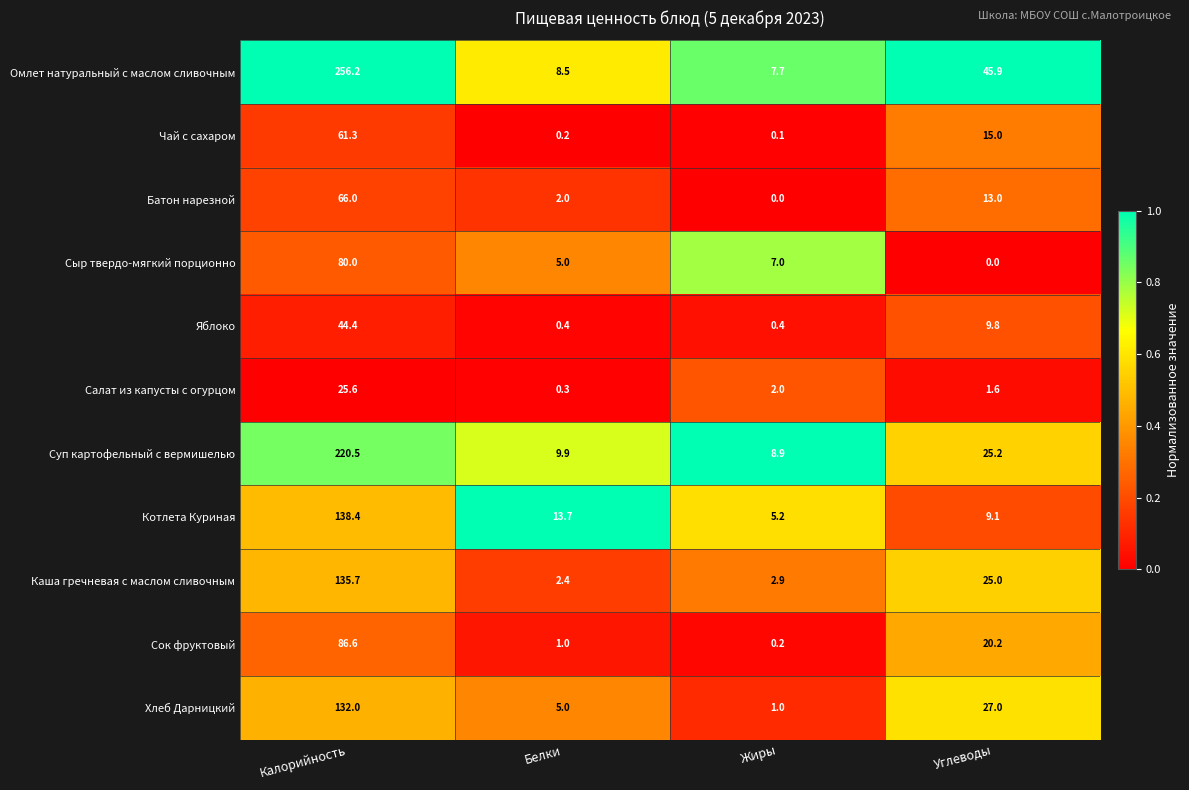

Between Калорийность and Белки, which series saw the biggest shift?

Омлет натуральный с маслом сливочным